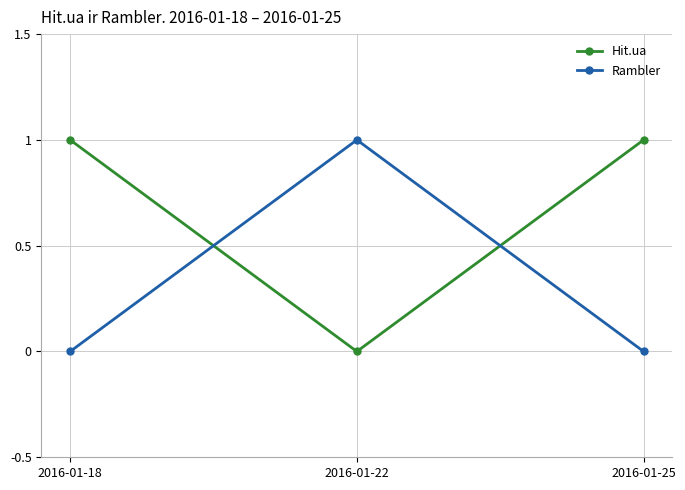

Is the value of Hit.ua at 2016-01-25 greater than the value of Rambler at 2016-01-18?

Yes